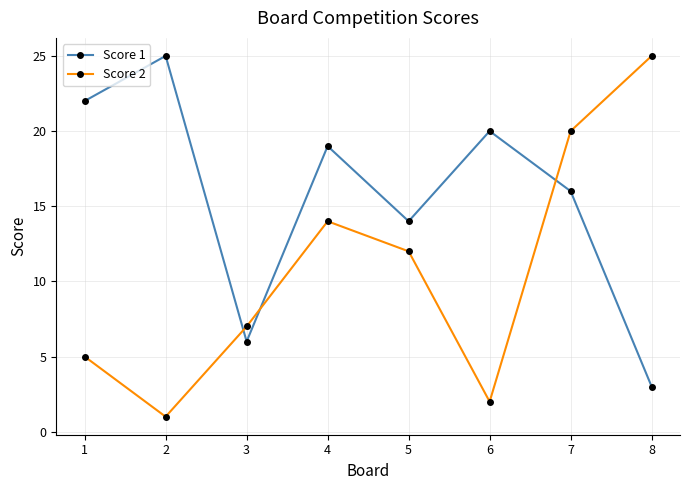

How many times do Score 1 and Score 2 cross each other?

3